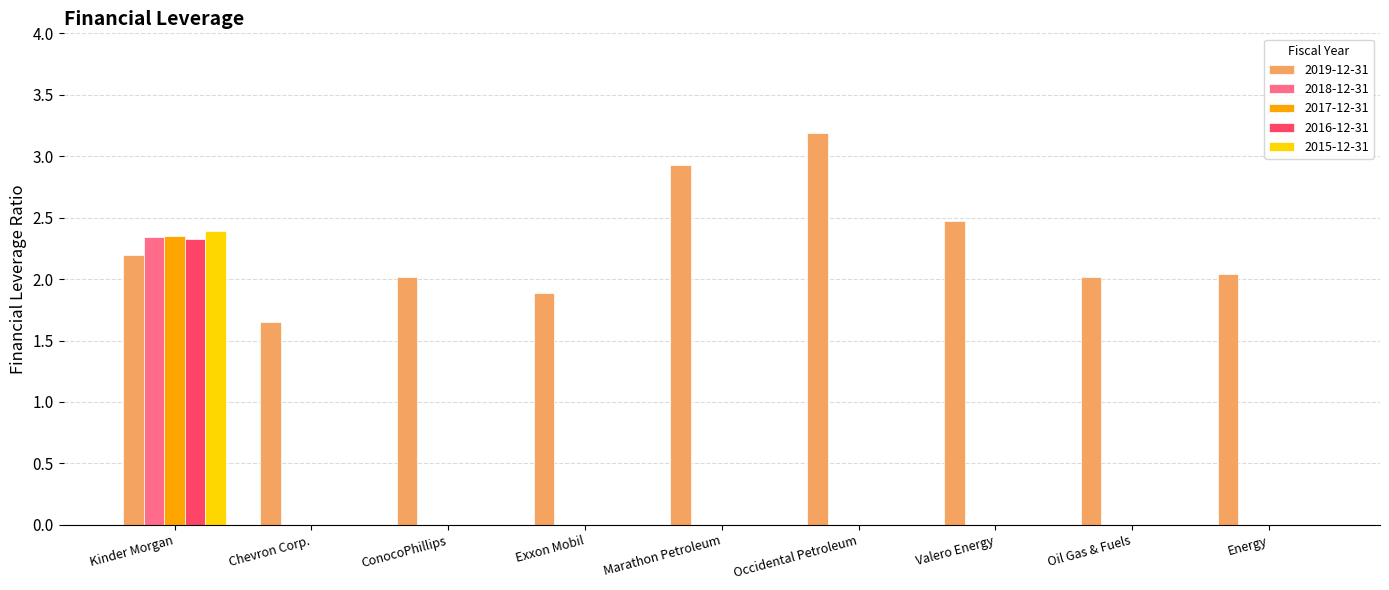

At which label does 2015-12-31 reach its peak?

Kinder Morgan